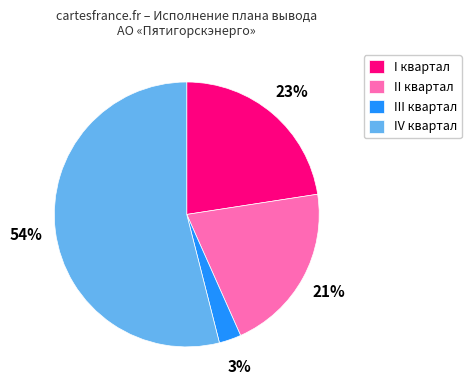

Which slice is the largest?

IV квартал